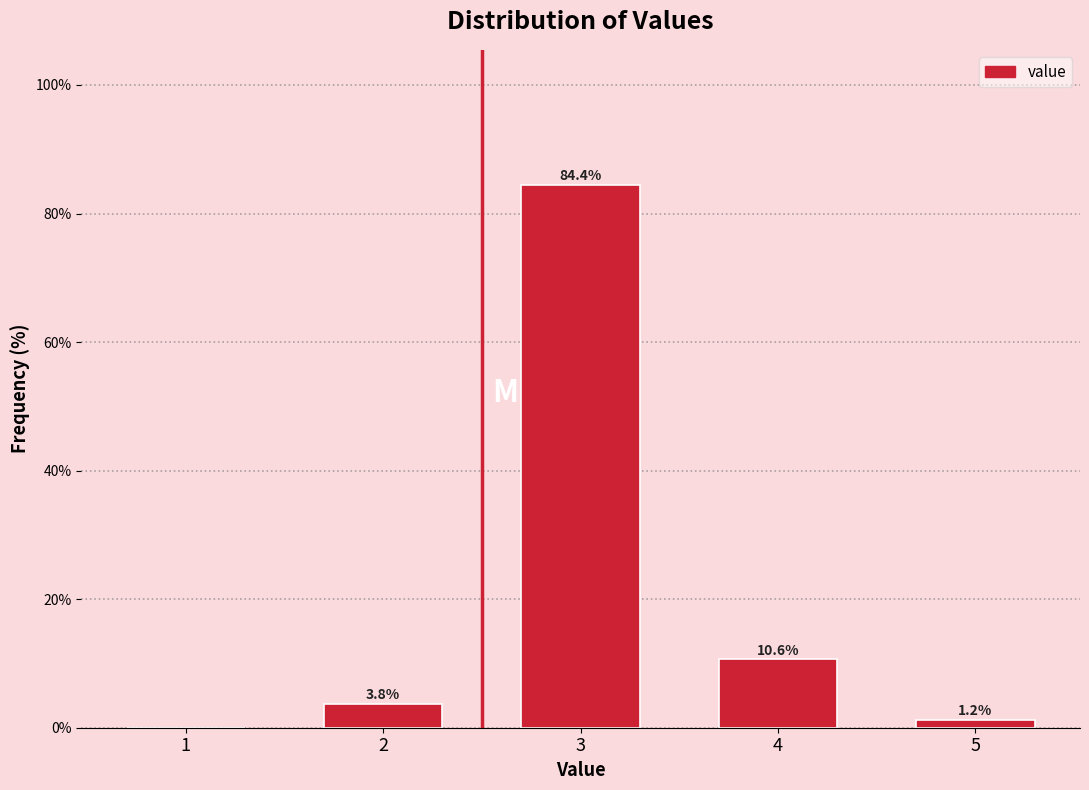

The chart shows a value of 84.4 at 3. True or false?

True